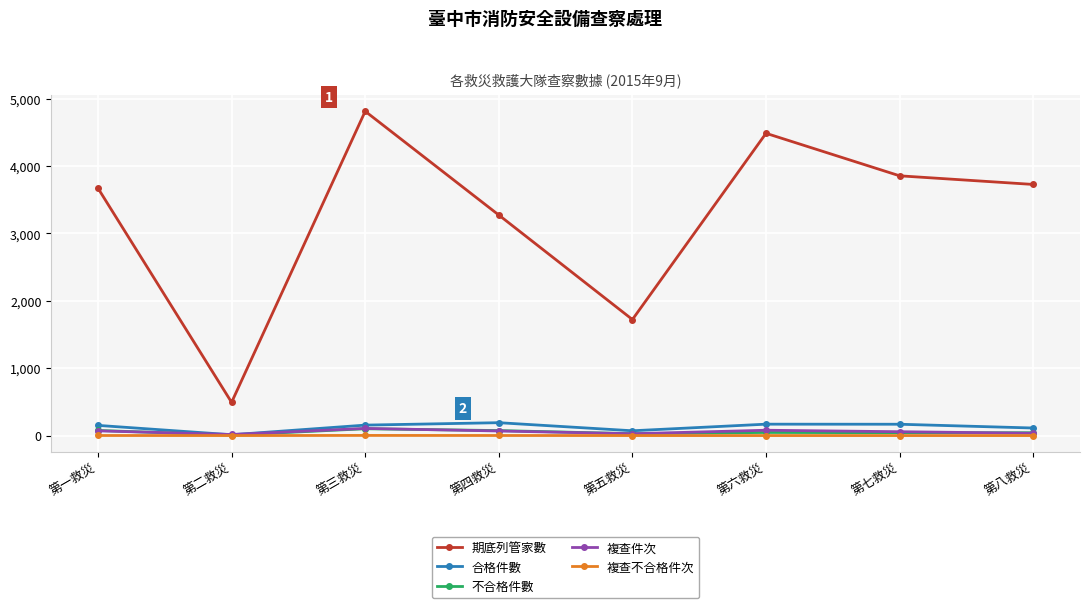

How many series are shown in this chart?

5